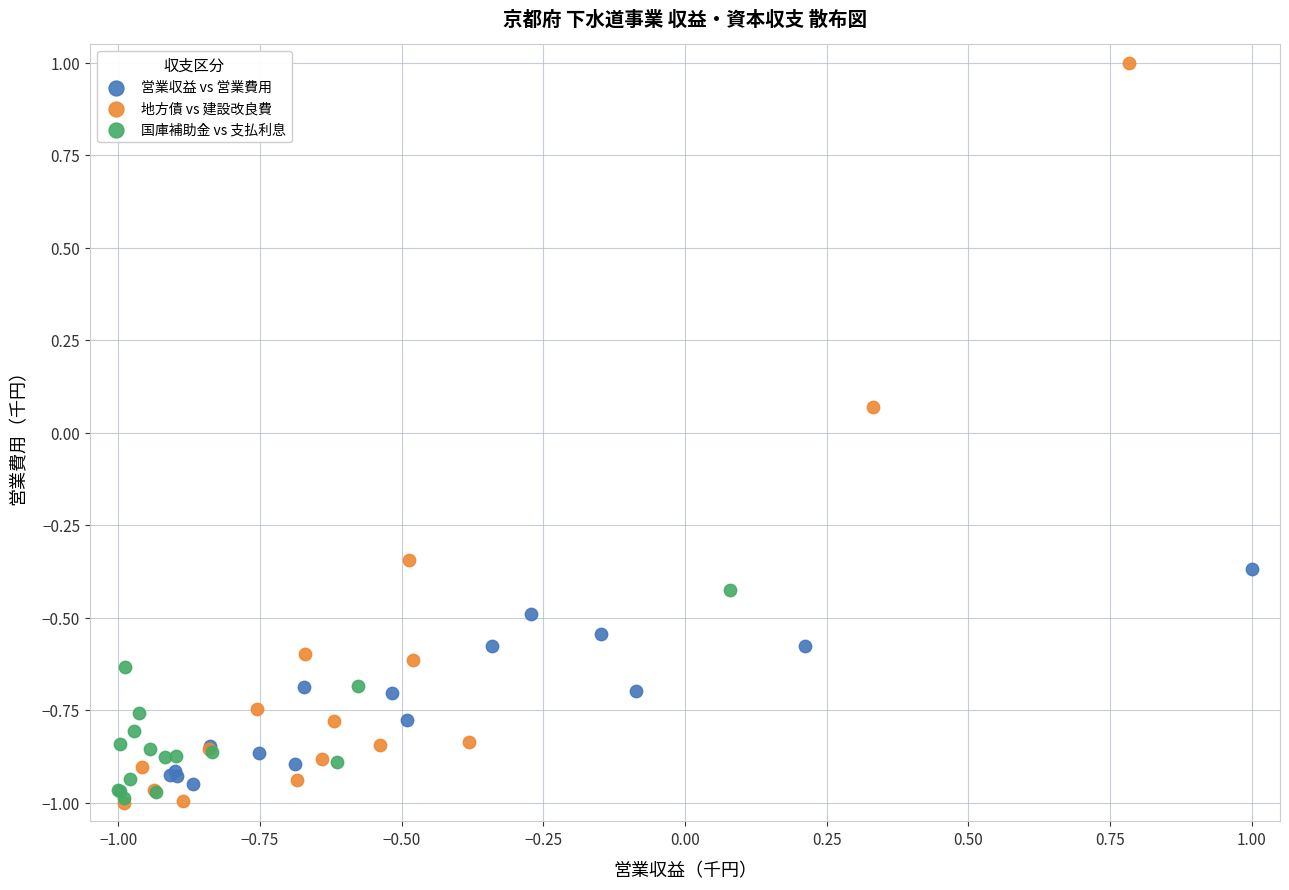

Which series contains the highest Y value?

地方債 vs 建設改良費